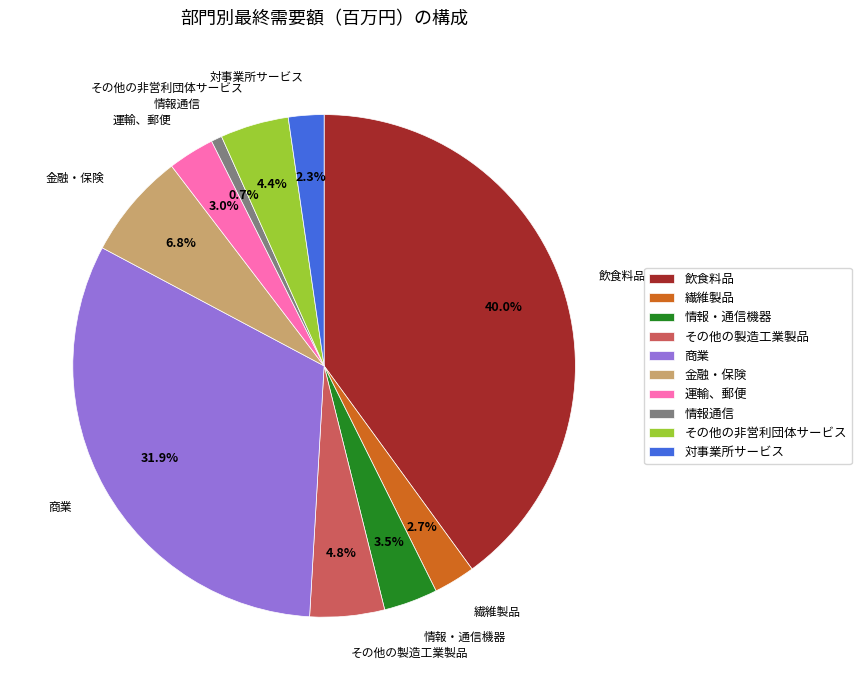

How many slices are in this pie chart?

10